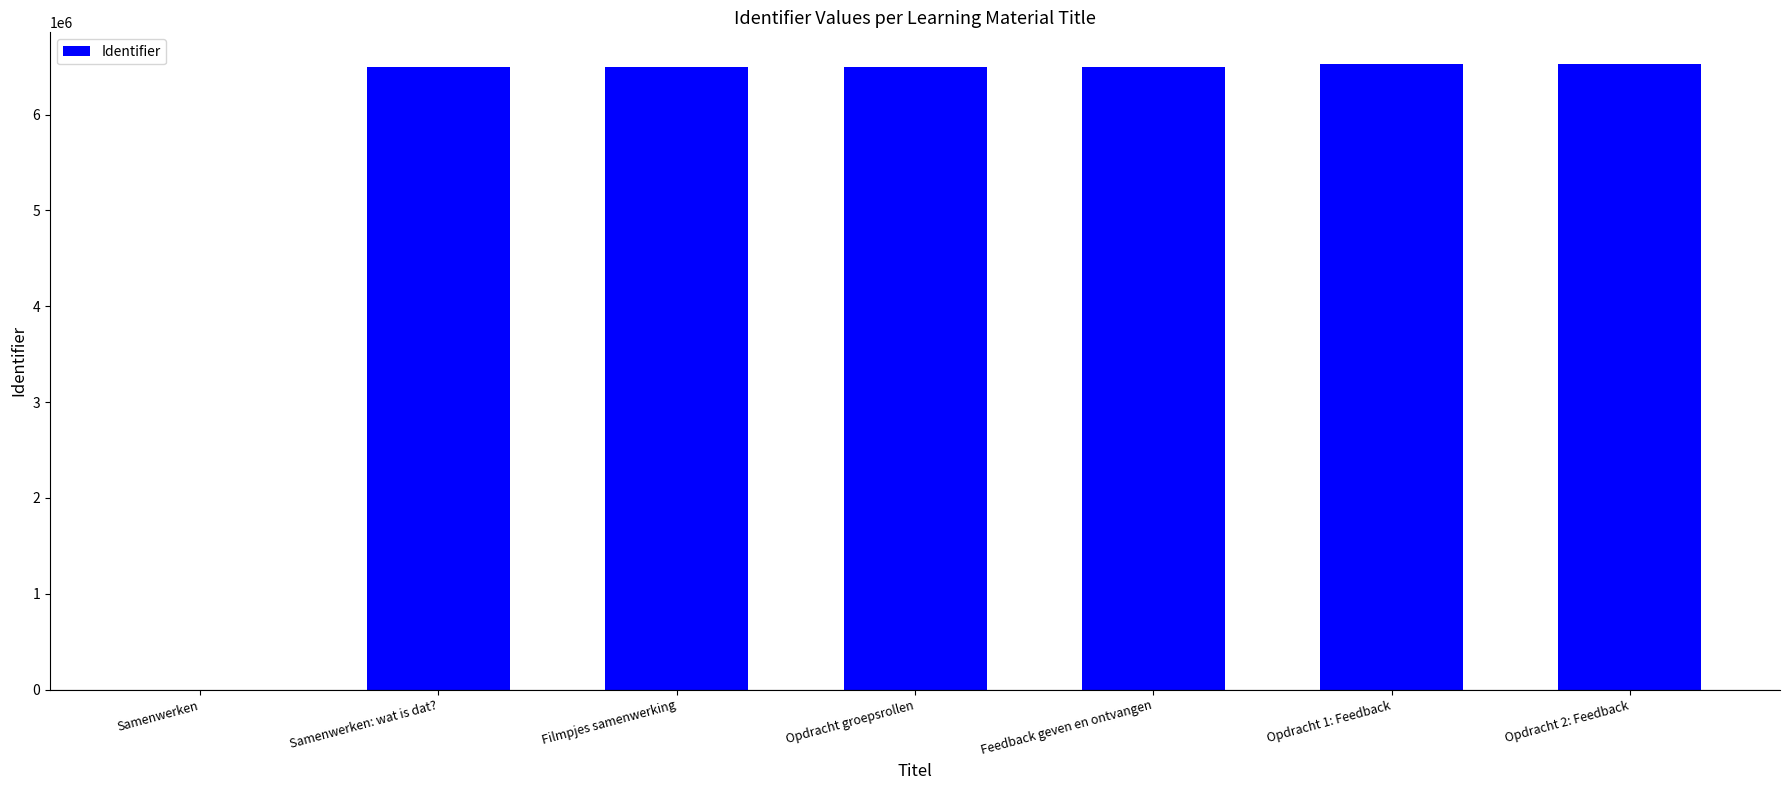

What is the sum of all values?

39044285